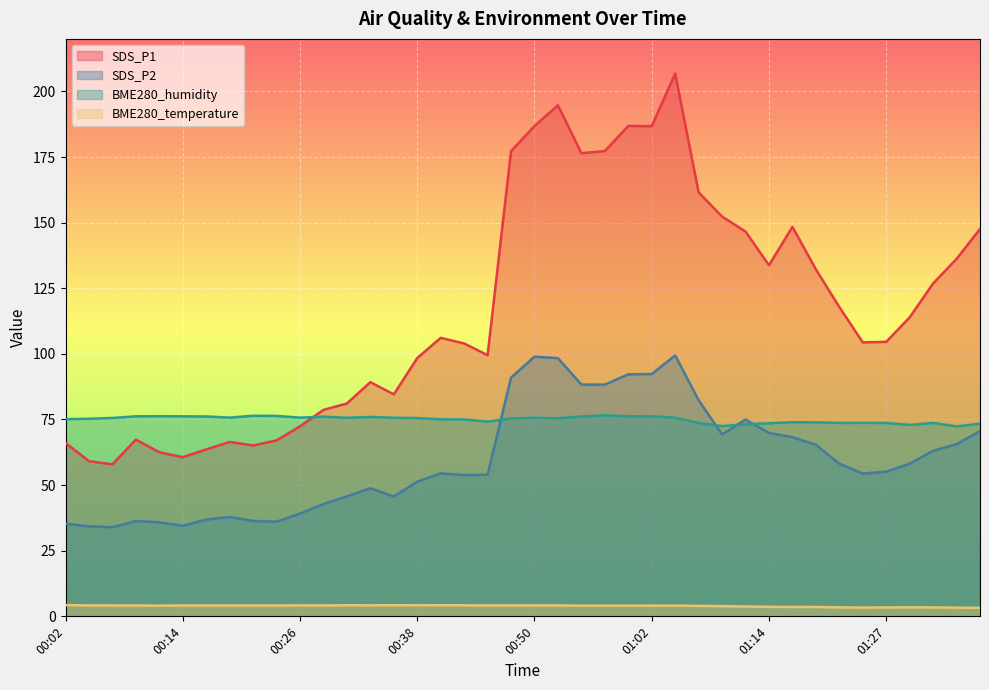

At which label does BME280_humidity reach its peak?

00:57